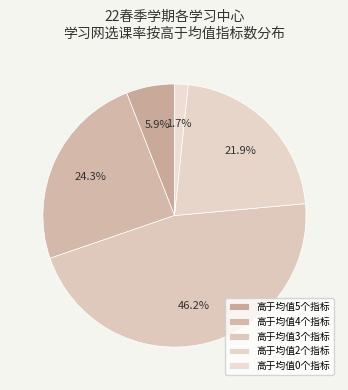

Count the number of slices in the pie.

5